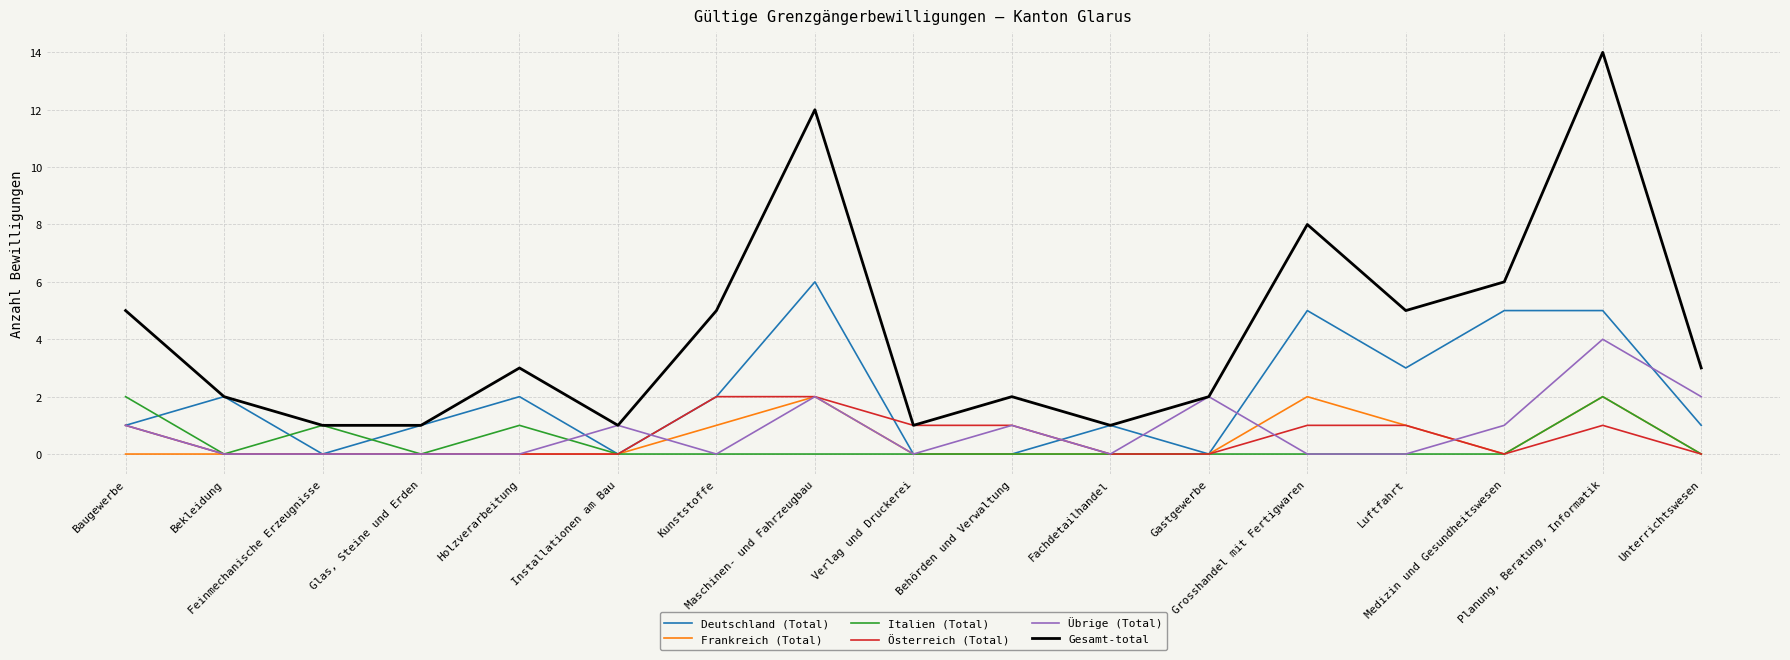

Which series has the widest spread of values?

Gesamt-total